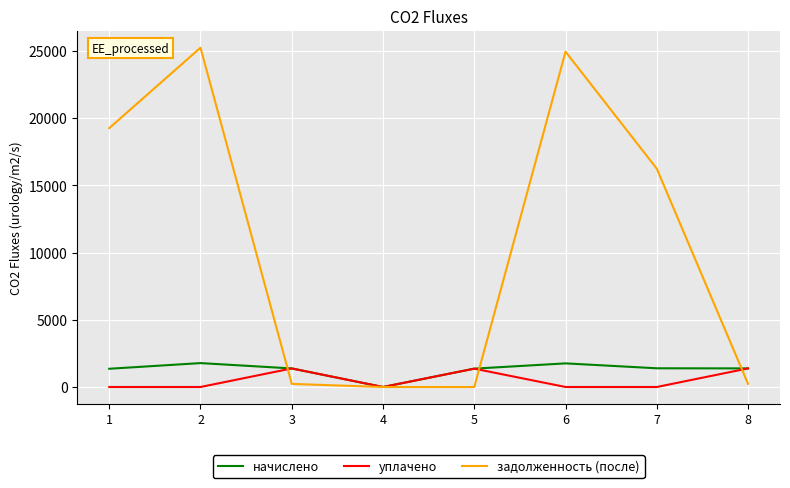

What are all the series names shown in the legend?

начислено, уплачено, задолженность (после)